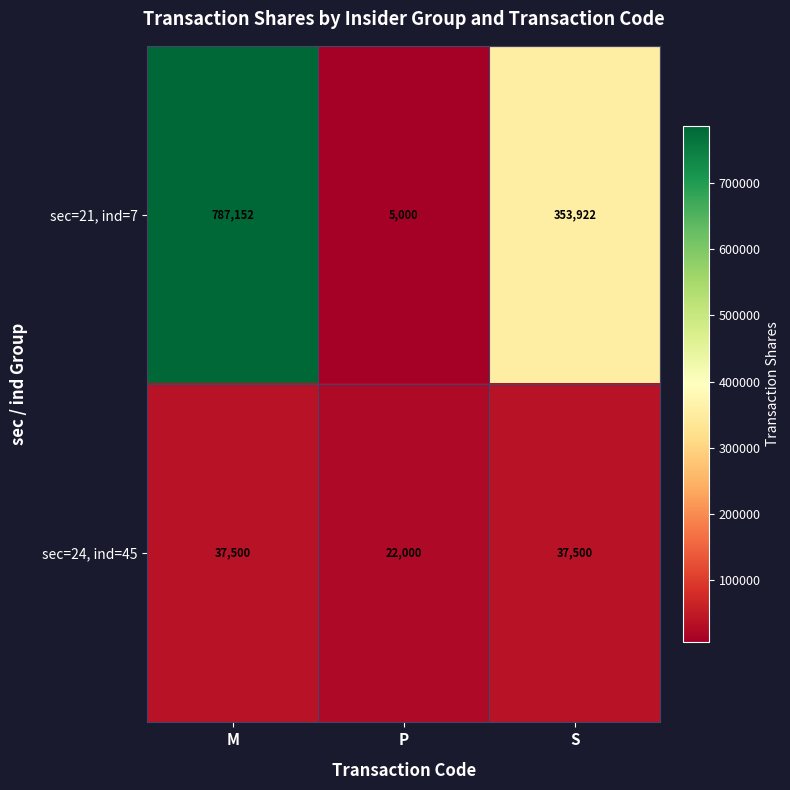

Reading left to right, list all the values displayed in this chart.

sec=21, ind=7: M=787152	P=5000	S=353922
sec=24, ind=45: M=37500	P=22000	S=37500